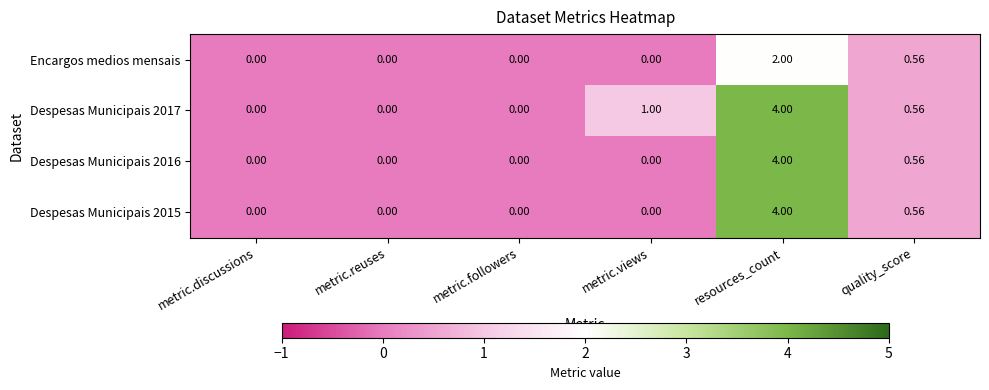

What is the spread (max minus min) of values at resources_count?

2.0